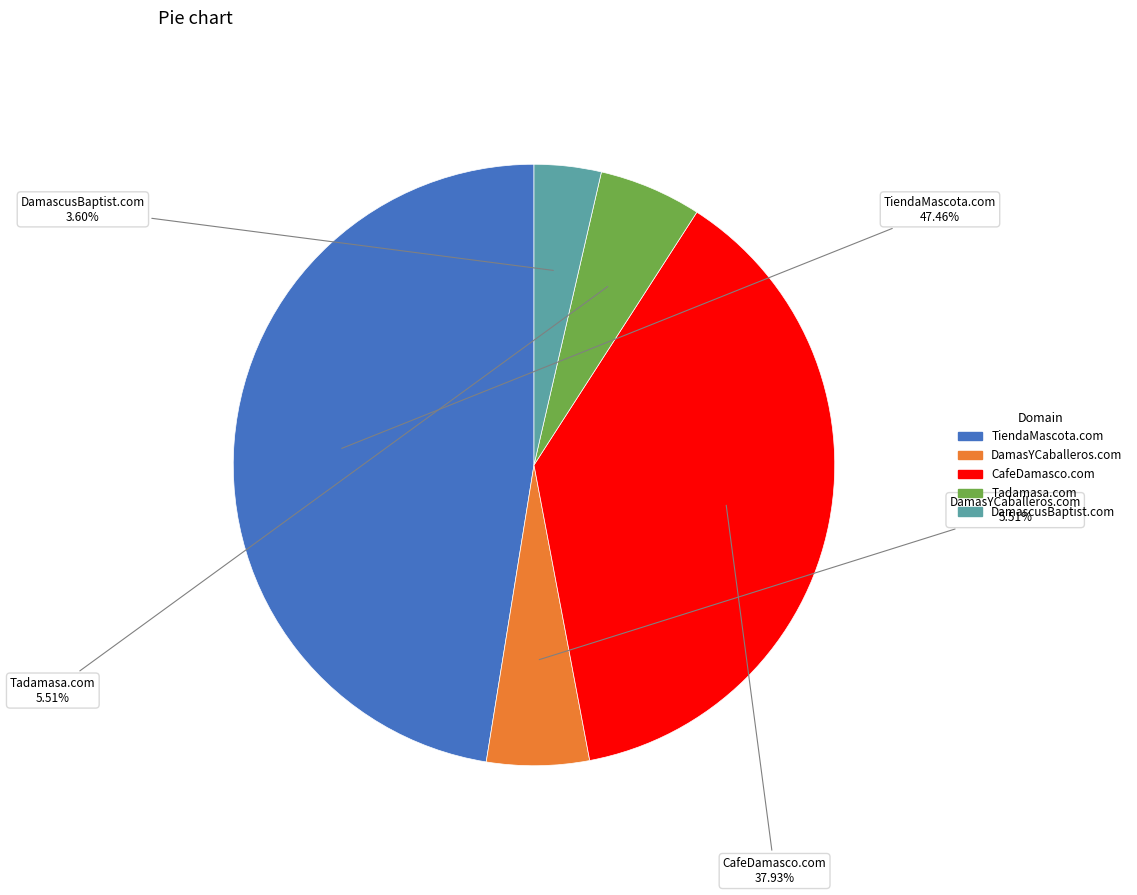

Combined, what portion of the pie is Tadamasa.com and CafeDamasco.com?

43.4%